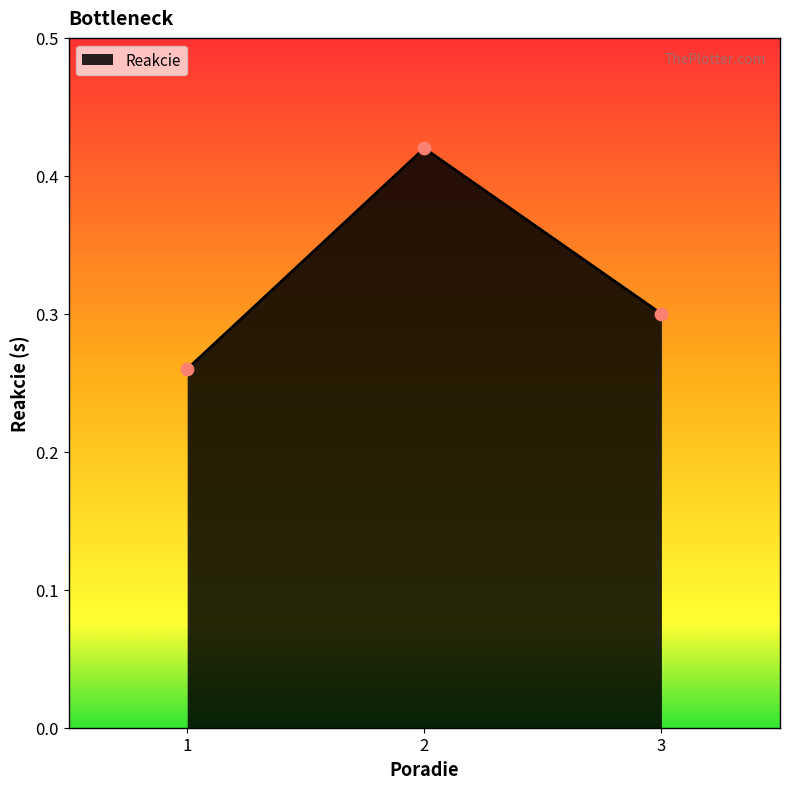

Between 1 and 2, which is larger?

2